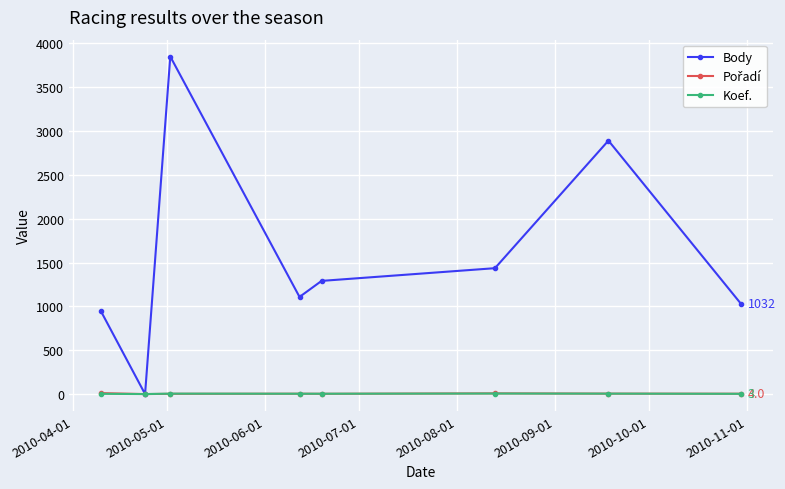

True or false: Body has more than 1 points higher than both neighbors.

True